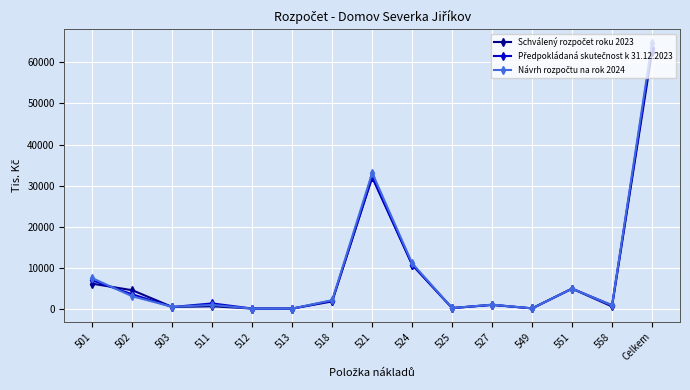

Is this an area chart (filled region under the line)?

No